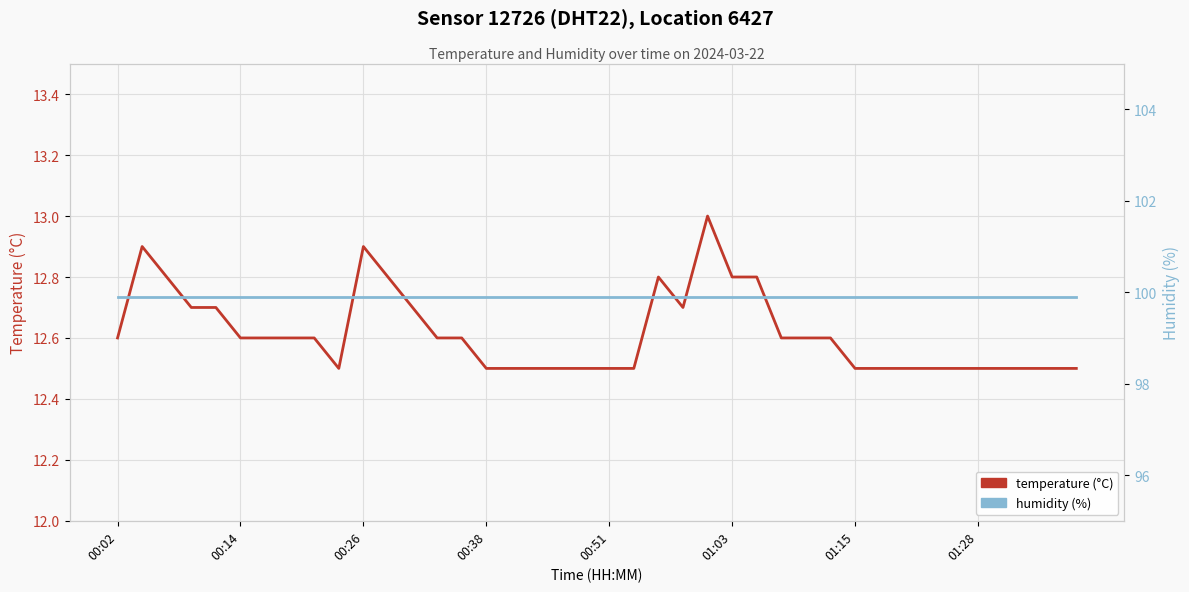

What position from the left is 17?

18